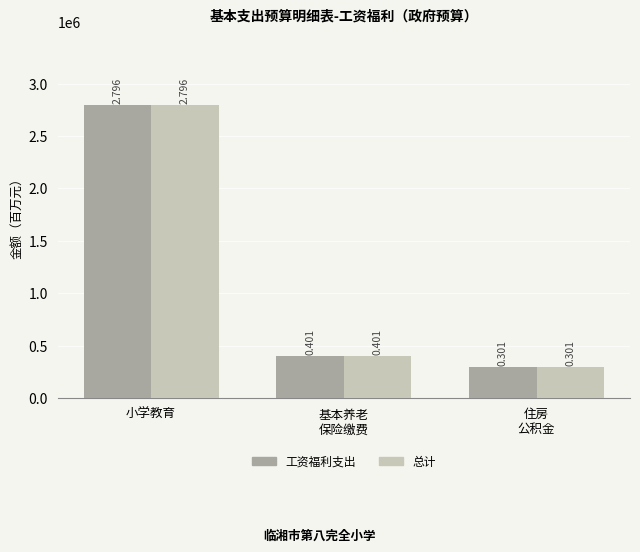

What is the smallest value displayed?

300529.4